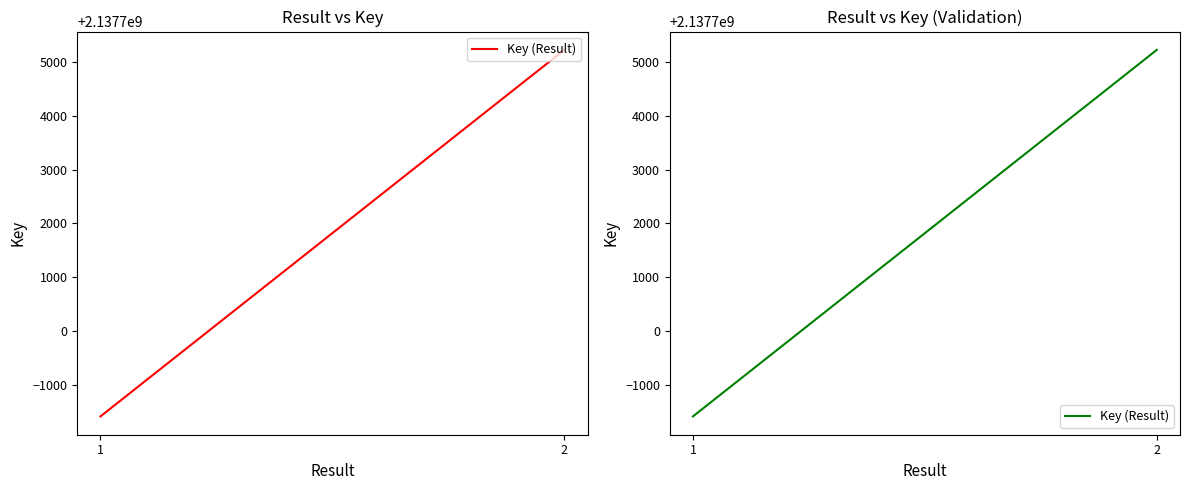

What is the average value?

2137701819